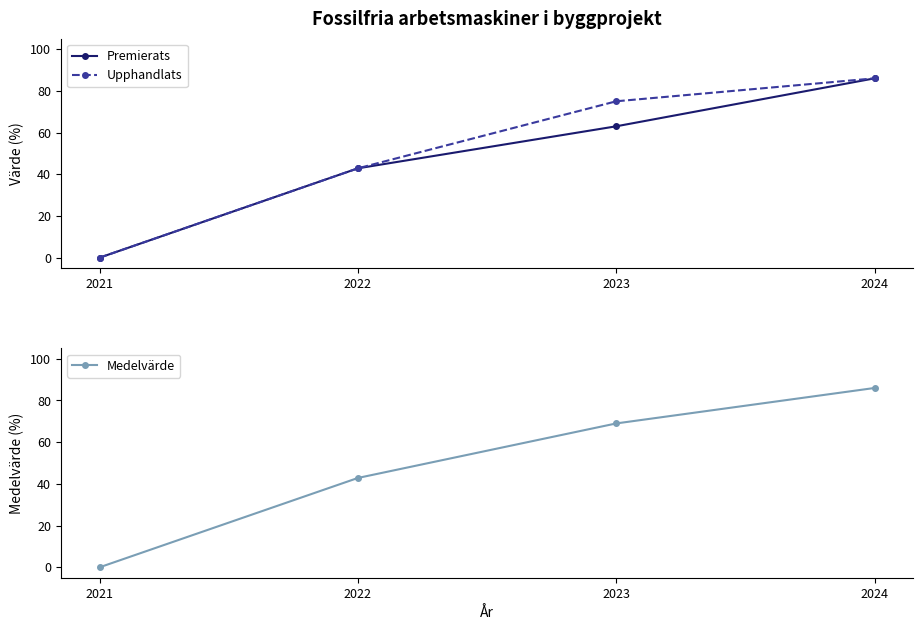

True or false: Premierats and Upphandlats intersect in this chart.

False